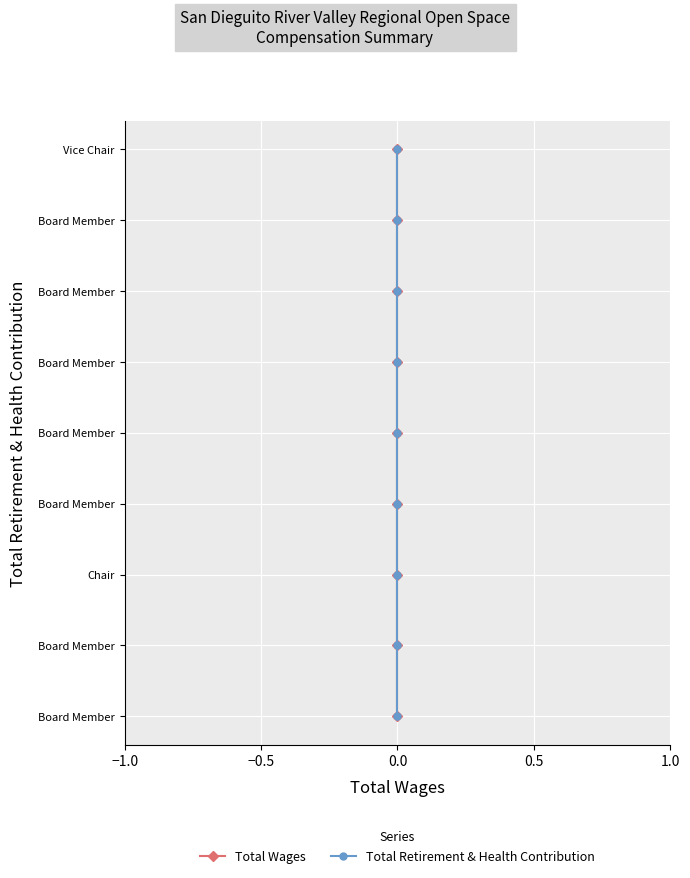

Which category has the highest value across all series?

8